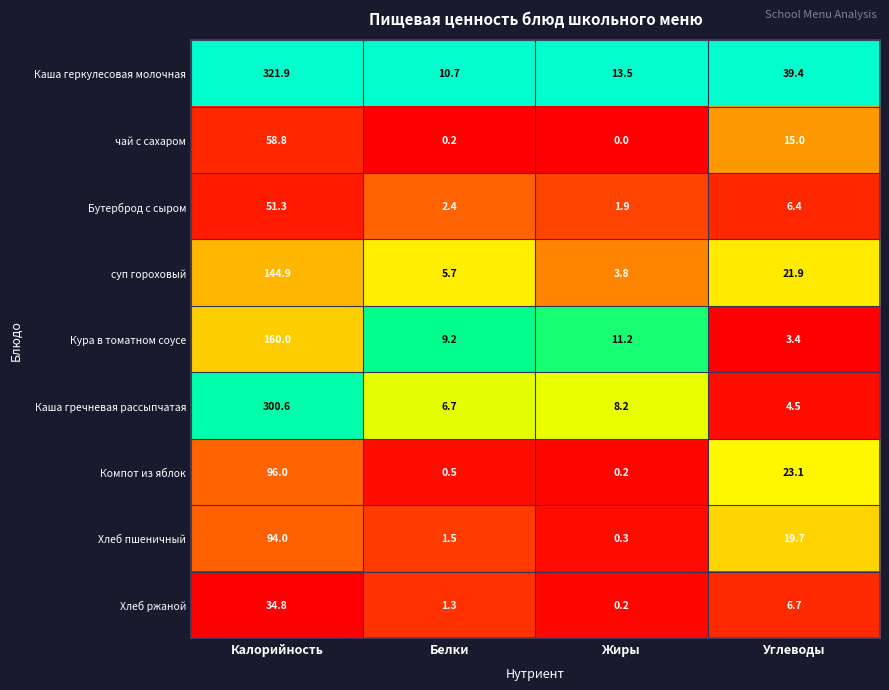

Count the number of categories in the chart.

4